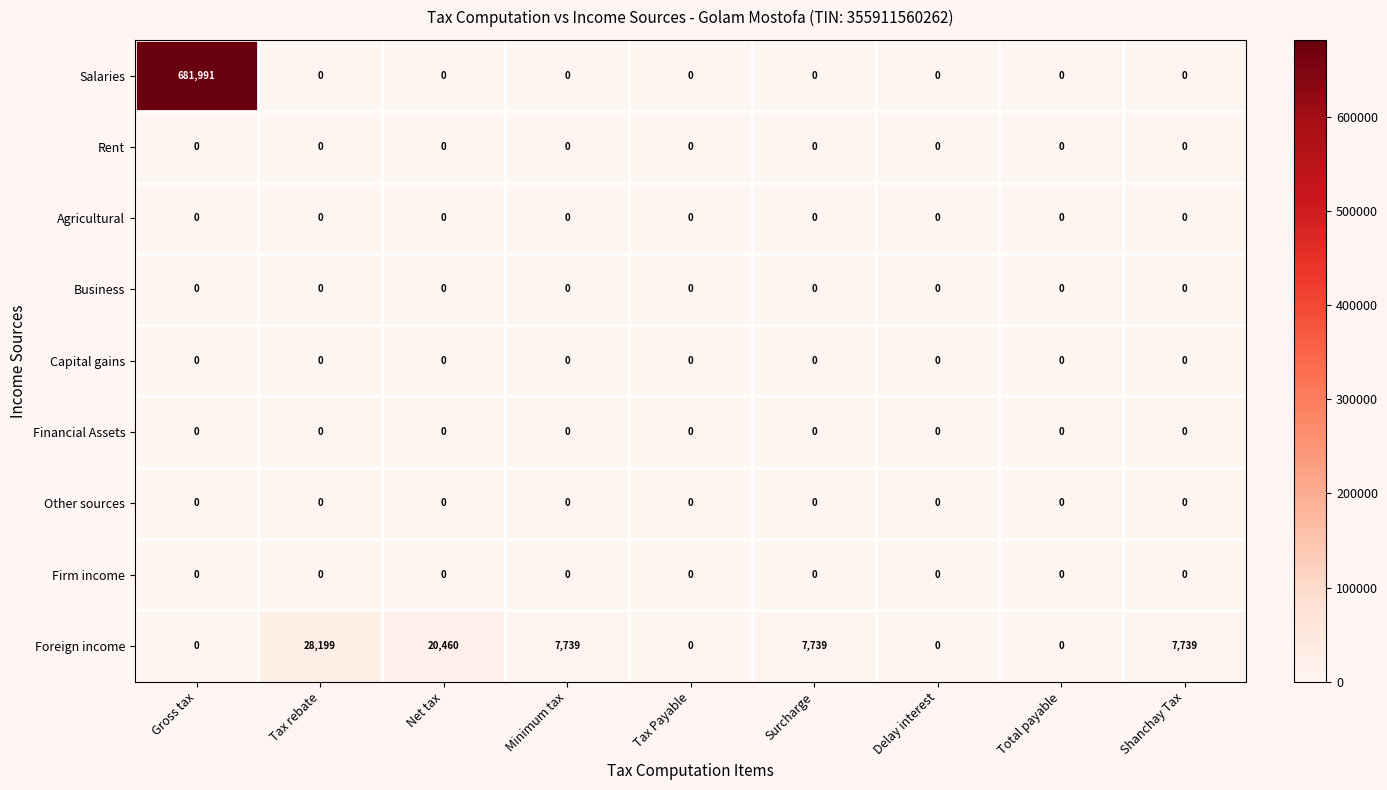

What is the difference between the maximum and minimum values in the Foreign income series?

28199